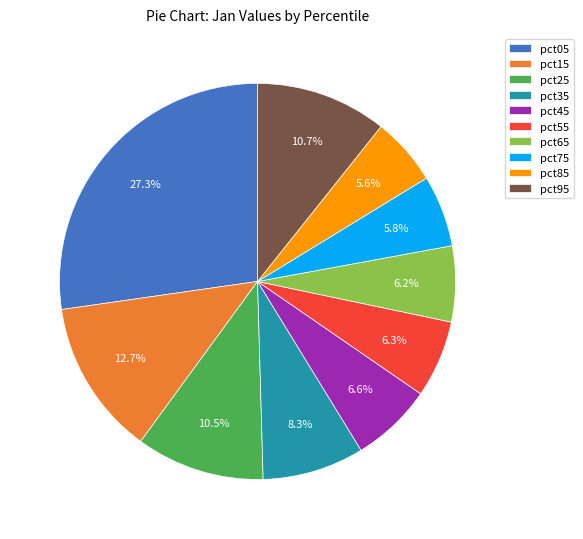

Does pct65 represent more than half of the total?

No